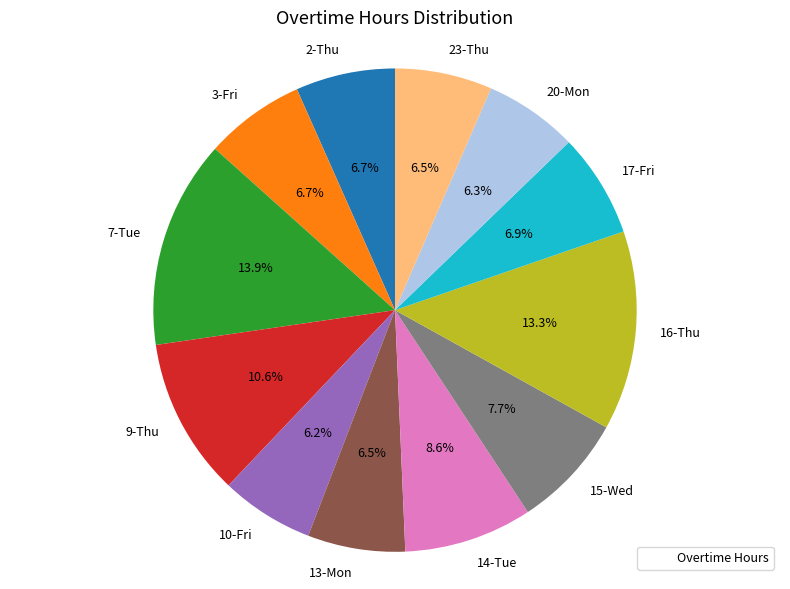

How much of the chart is everything except 13-Mon?

93.5%